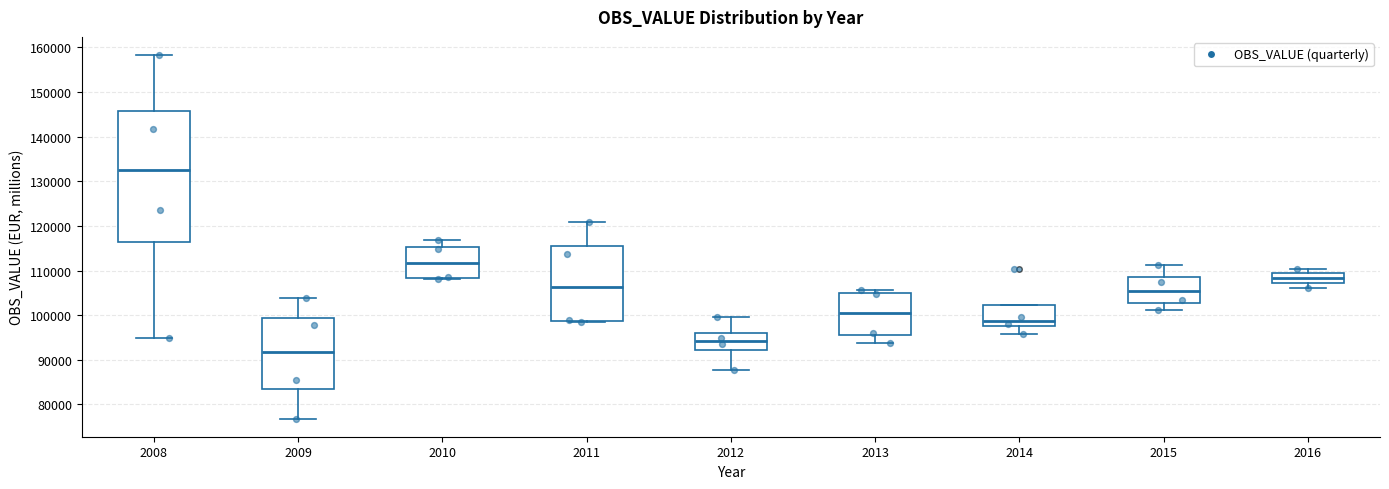

Reading left to right, read every box against the y-axis: the position of its median line, the range the box covers, and the ends of its whiskers. The values are not printed on the chart, so give them approximately, as read against the axis.

2008: median 133000, box 116000 to 146000, whiskers 95000 to 158000
2009: median 92000, box 83000 to 99000, whiskers 77000 to 104000
2010: median 112000, box 108000 to 115000, whiskers 108000 to 117000
2011: median 106000, box 99000 to 115000, whiskers 98000 to 121000
2012: median 94000, box 92000 to 96000, whiskers 88000 to 100000
2013: median 100000, box 95000 to 105000, whiskers 94000 to 106000
2014: median 99000, box 98000 to 102000, whiskers 96000 to 102000
2015: median 105000, box 103000 to 108000, whiskers 101000 to 111000
2016: median 108000, box 107000 to 109000, whiskers 106000 to 110000